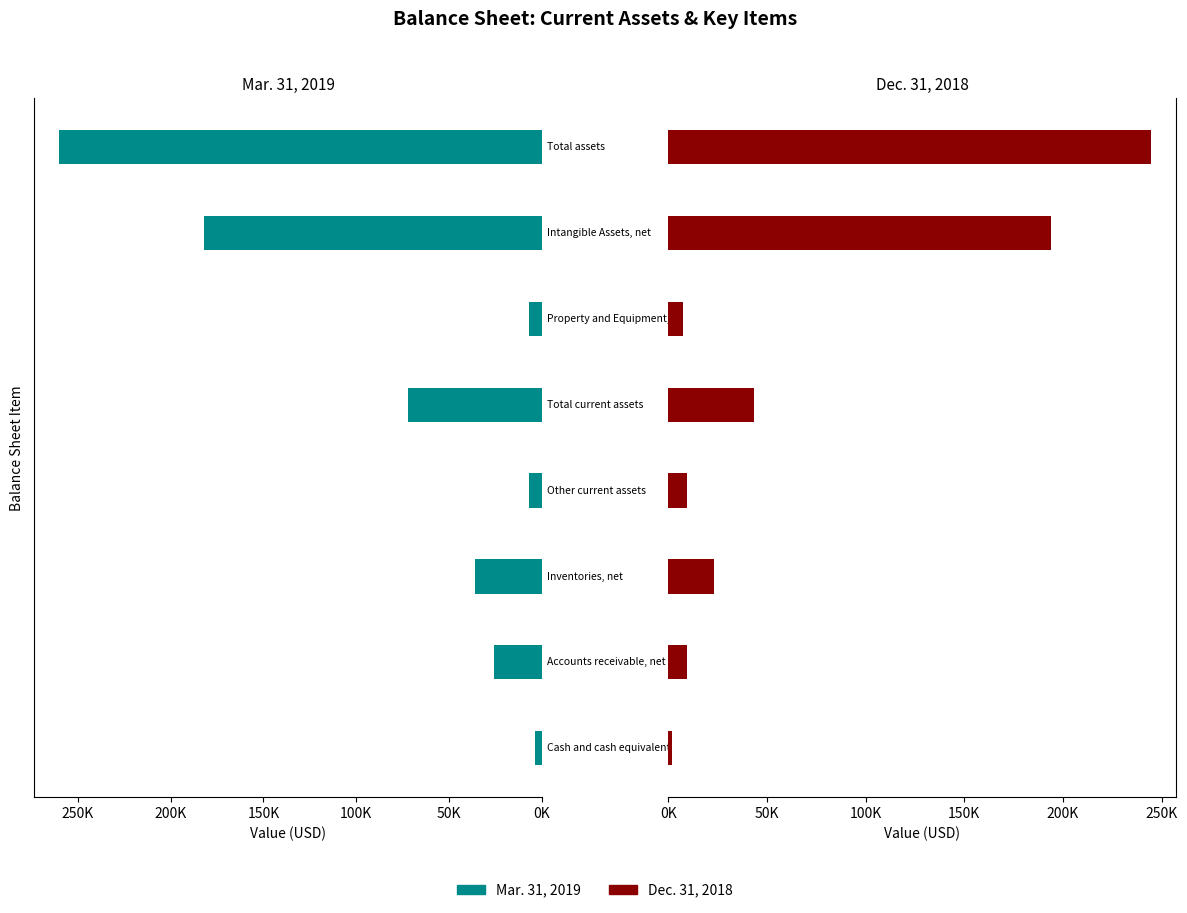

Rank the series by their average value, from highest to lowest.

Mar. 31, 2019, Dec. 31, 2018